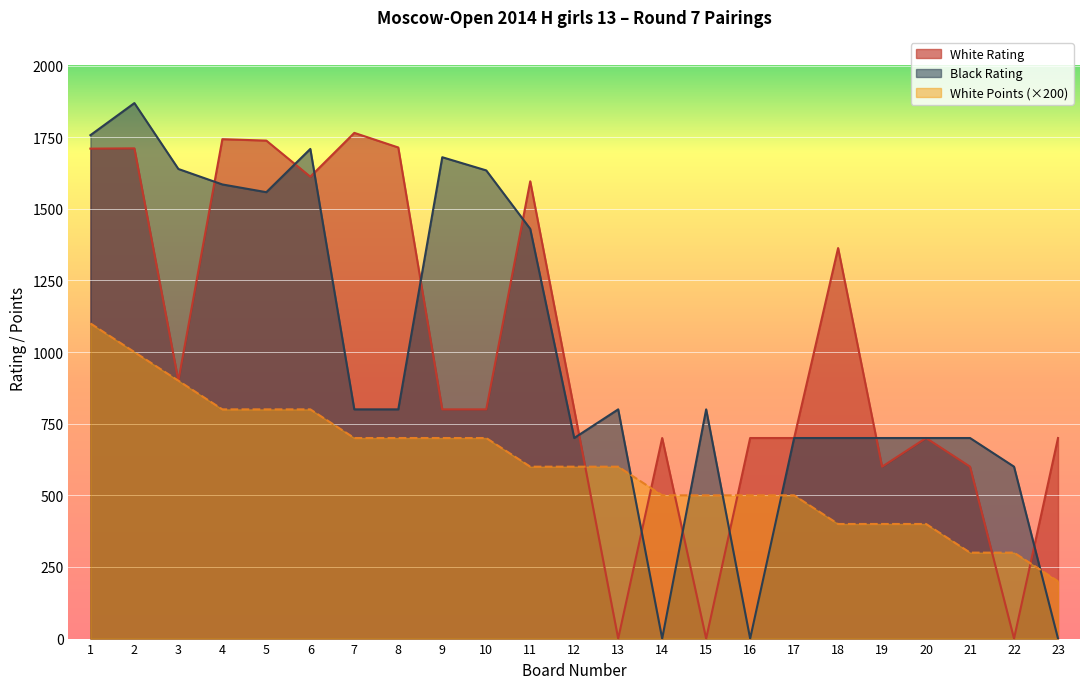

Rank the series by their maximum value, from lowest to highest.

White Points (×200), White Rating, Black Rating